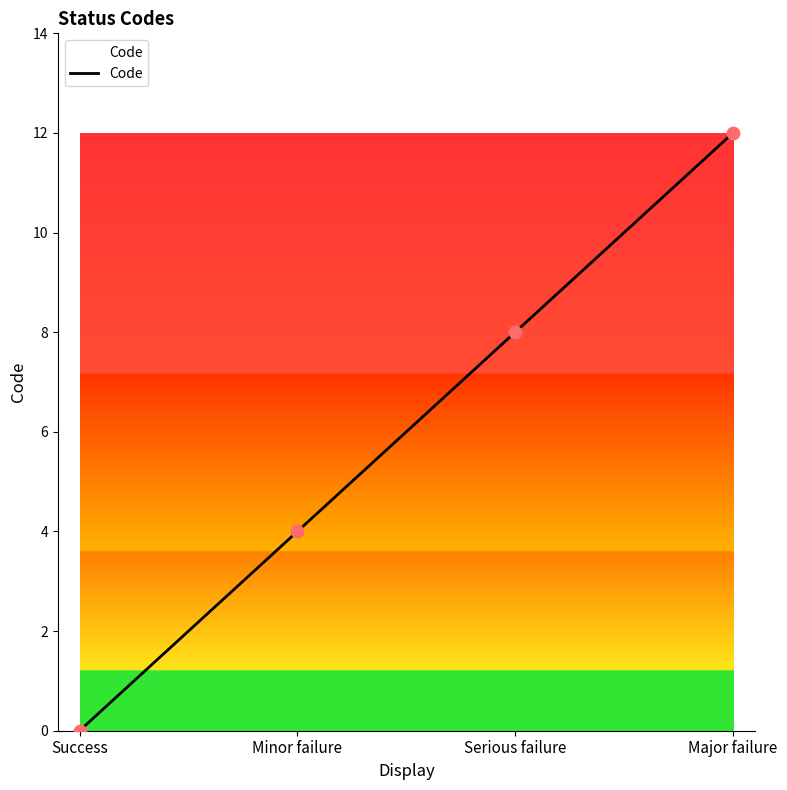

Which has a higher value, Minor failure or Serious failure?

Serious failure